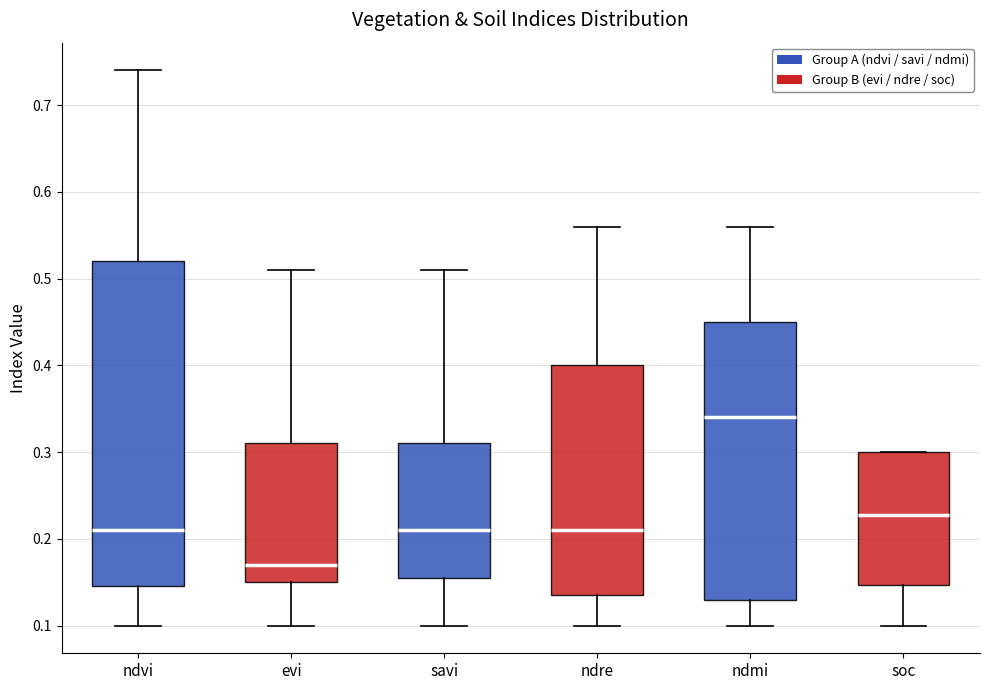

Reading left to right, read every box against the y-axis: the position of its median line, the range the box covers, and the ends of its whiskers. The values are not printed on the chart, so give them approximately, as read against the axis.

ndvi: median 0.21, box 0.15 to 0.52, whiskers 0.10 to 0.74
evi: median 0.17, box 0.15 to 0.31, whiskers 0.10 to 0.51
savi: median 0.21, box 0.16 to 0.31, whiskers 0.10 to 0.51
ndre: median 0.21, box 0.14 to 0.40, whiskers 0.10 to 0.56
ndmi: median 0.34, box 0.13 to 0.45, whiskers 0.10 to 0.56
soc: median 0.23, box 0.15 to 0.30, whiskers 0.10 to 0.30